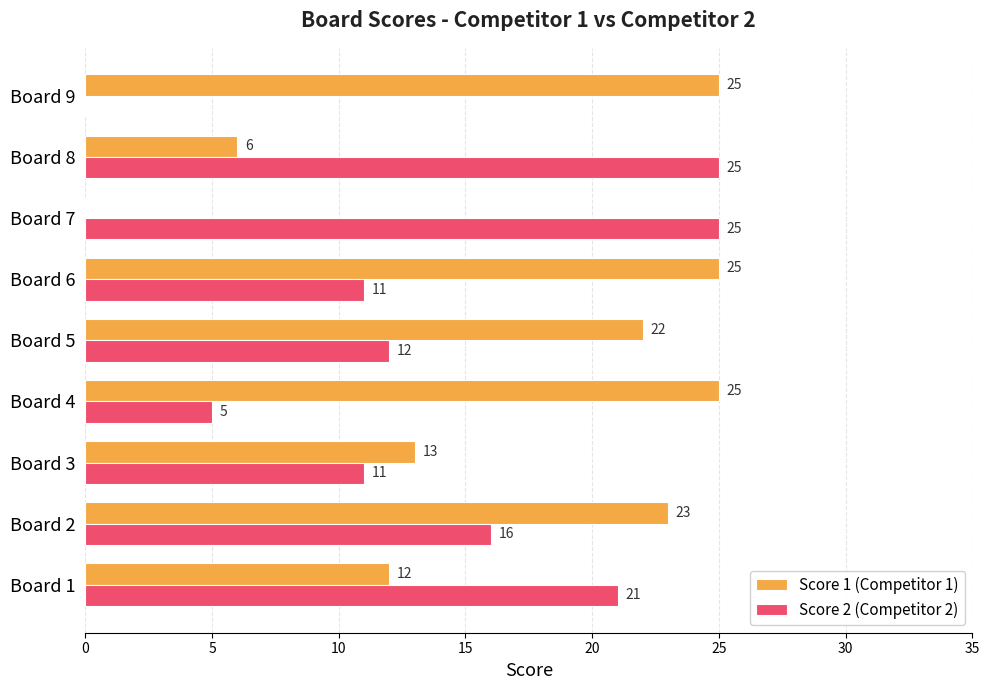

Which series changed the most between Board 1 and Board 5?

Score 1 (Competitor 1)